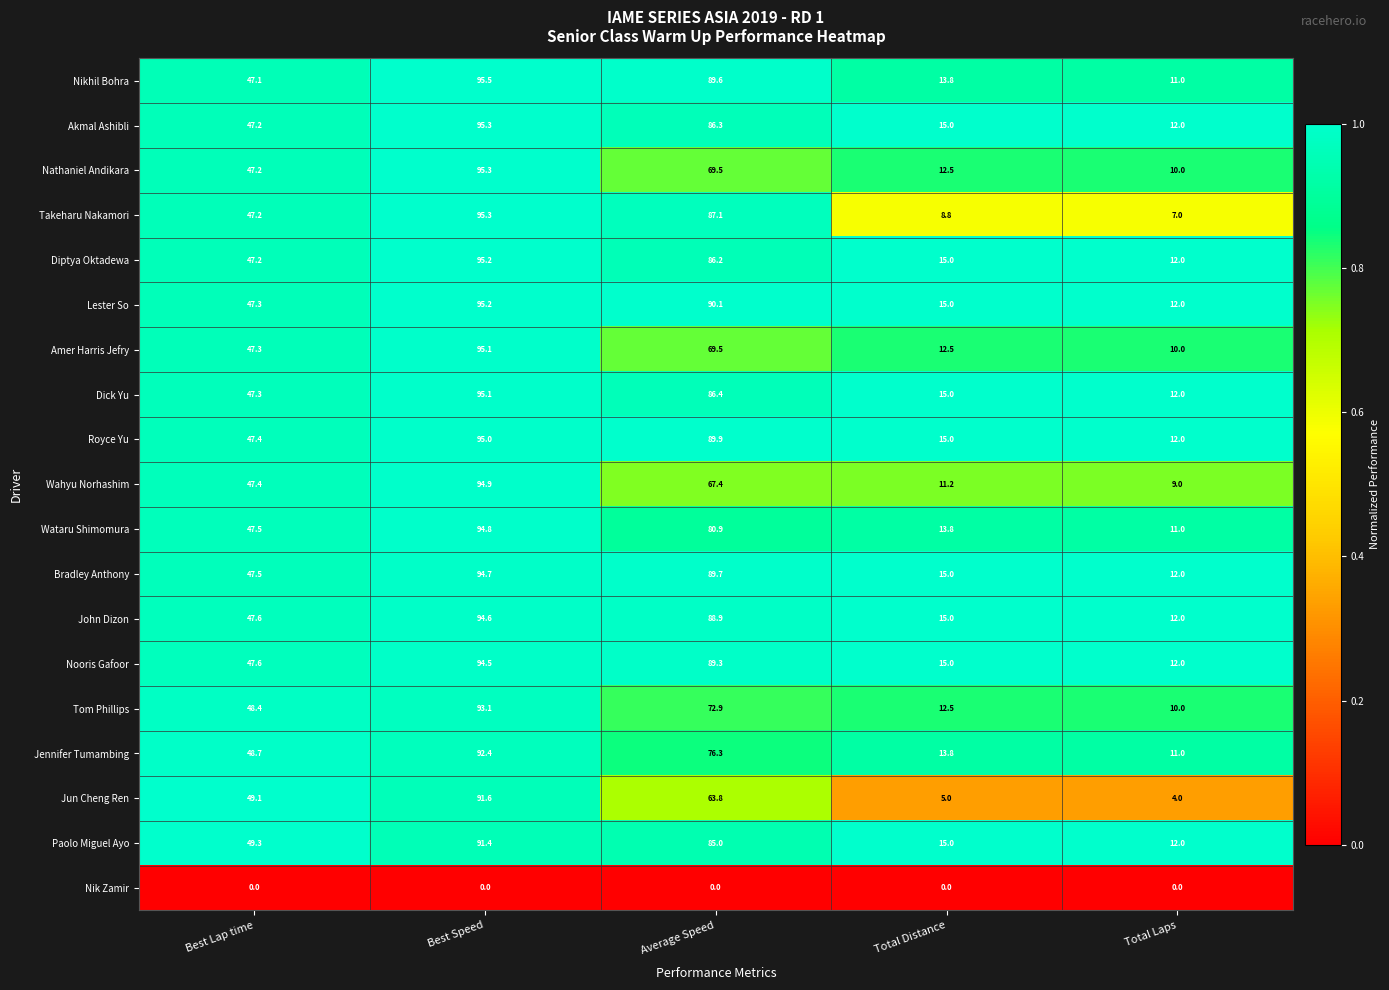

The Lester So series shows 47.3 at Best Lap time. True or false?

True